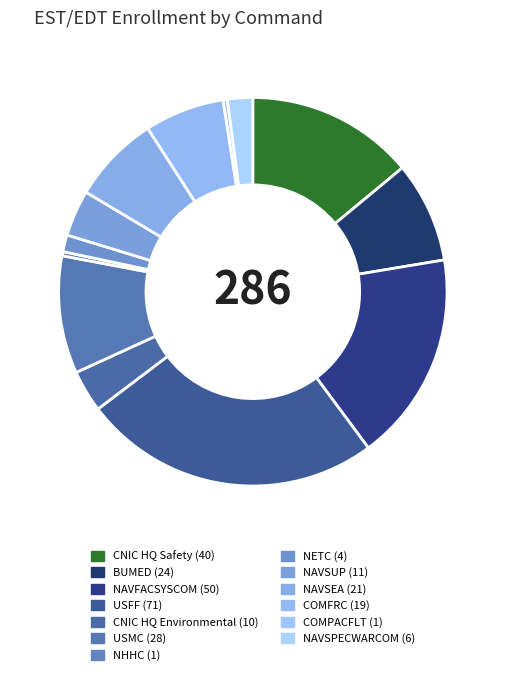

Is it true that COMPACFLT is 13% of the pie?

False